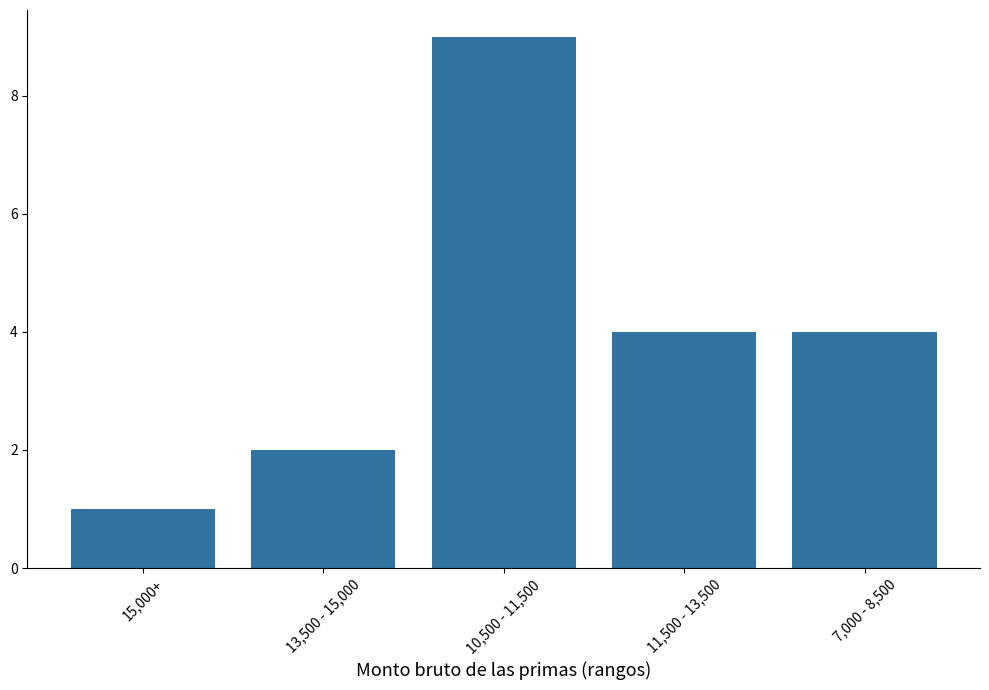

At which category does the chart reach its minimum across all series?

15,000+